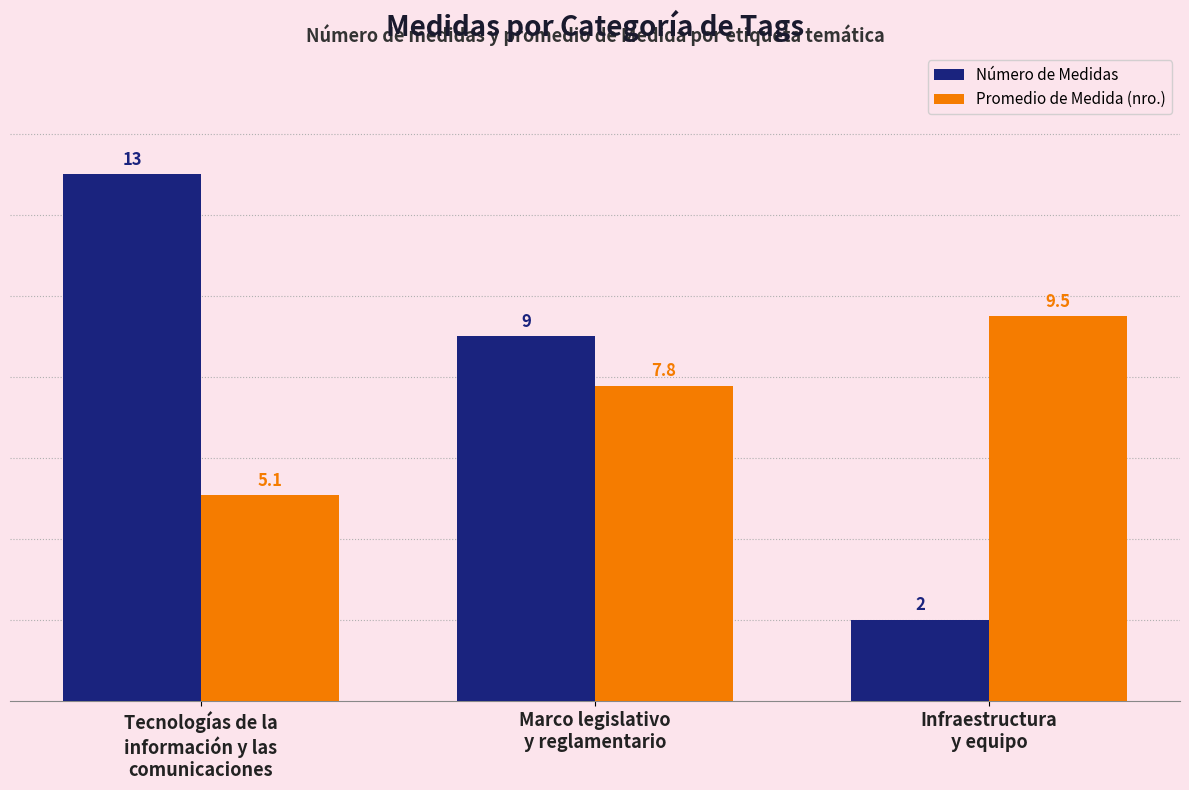

What is the spread (max minus min) of values at Tecnologías de la
información y las
comunicaciones?

7.9